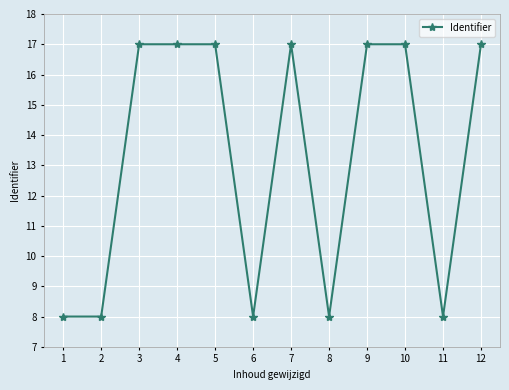

The value at 7 is 24.9. True or false?

False